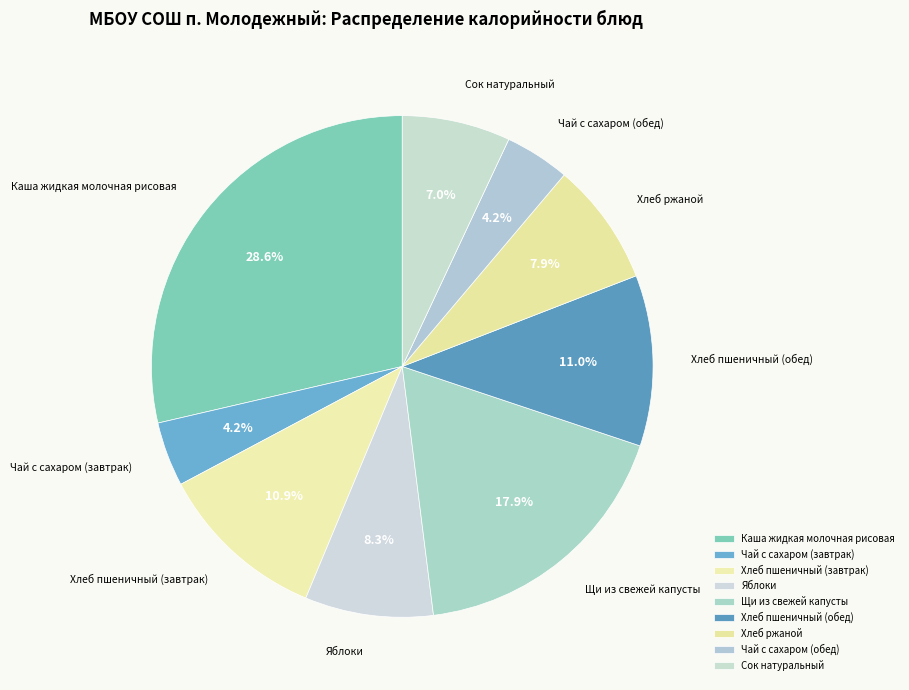

How many segments does this pie chart have?

9